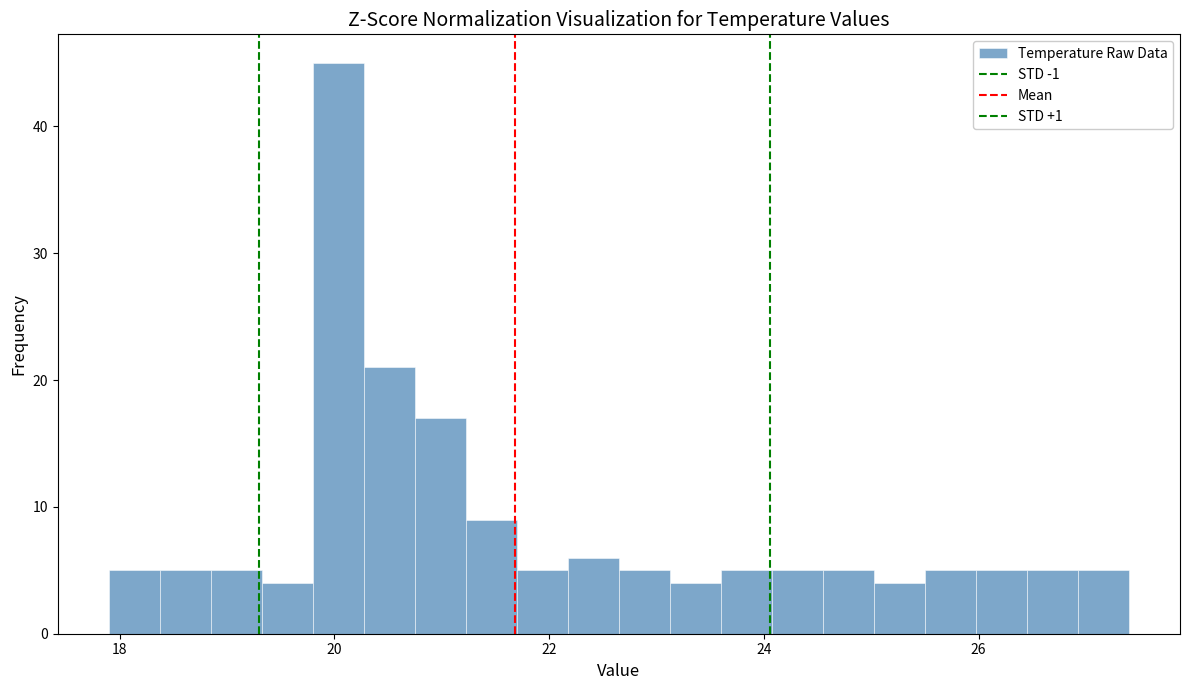

Read against the x-axis, roughly where is the centre of the tallest bar?

20.0